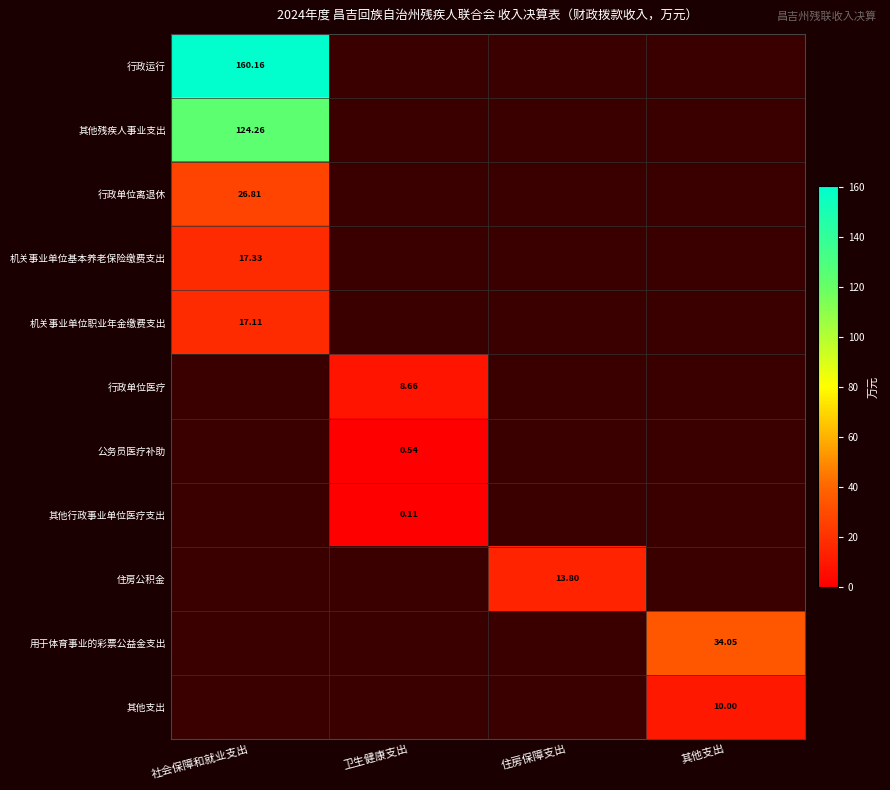

Which series has the widest spread of values?

行政运行